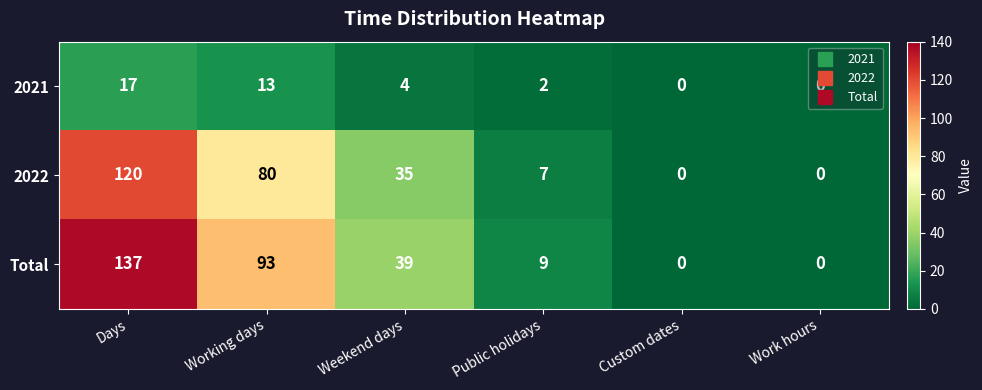

The 2022 series shows 11 at Public holidays. True or false?

False